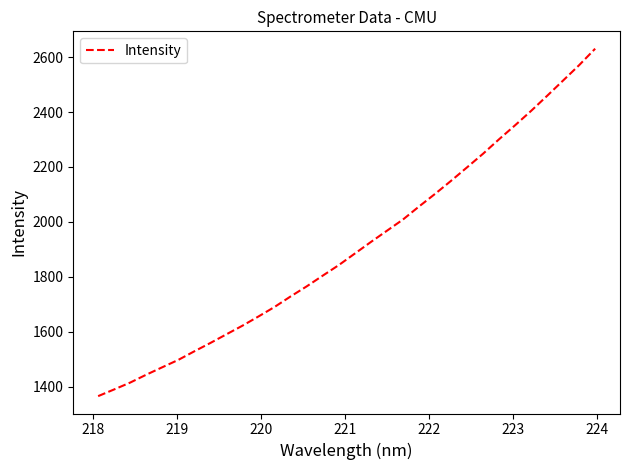

What is the maximum value shown in the chart?

2630.5